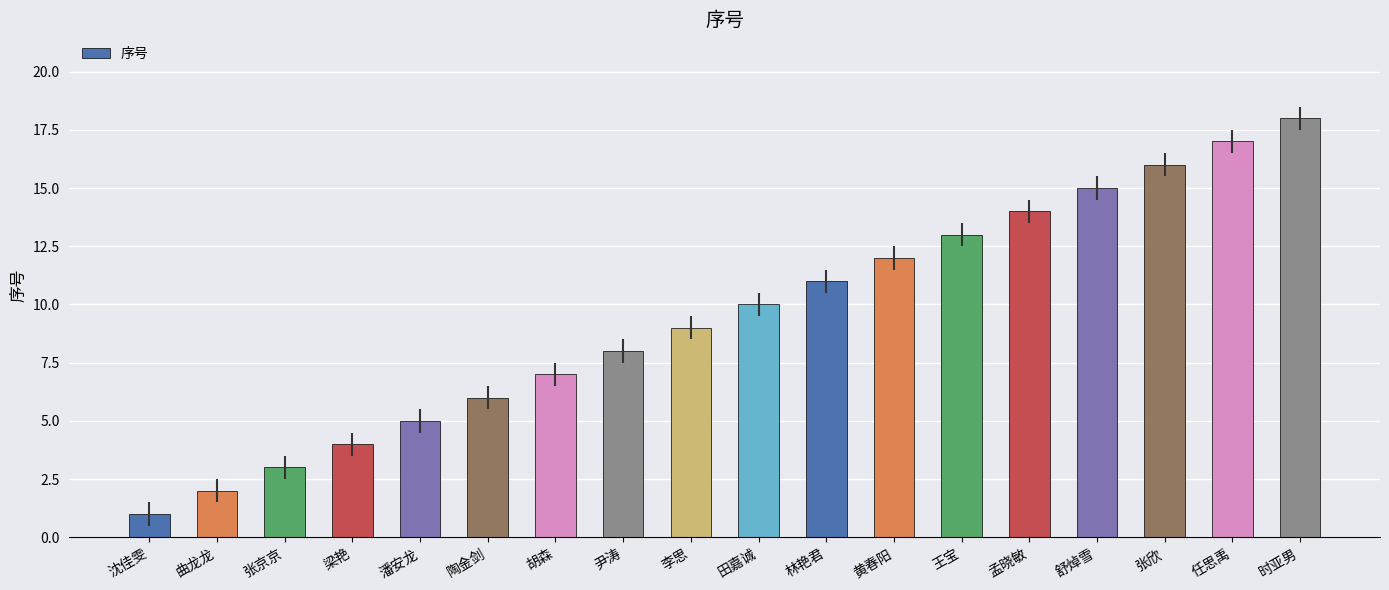

Reading right to left, extract all data points from this chart.

18	17	16	15	14	13	12	11	10	9	8	7	6	5	4	3	2	1